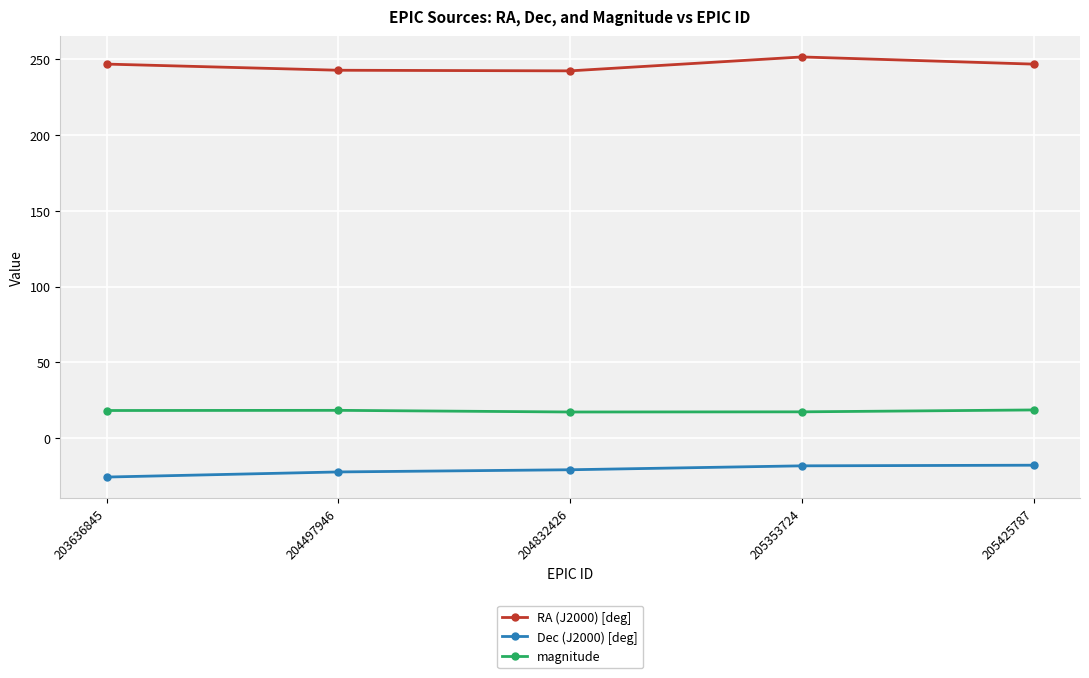

True or false: RA (J2000) [deg] has more than 0 points higher than both neighbors.

True